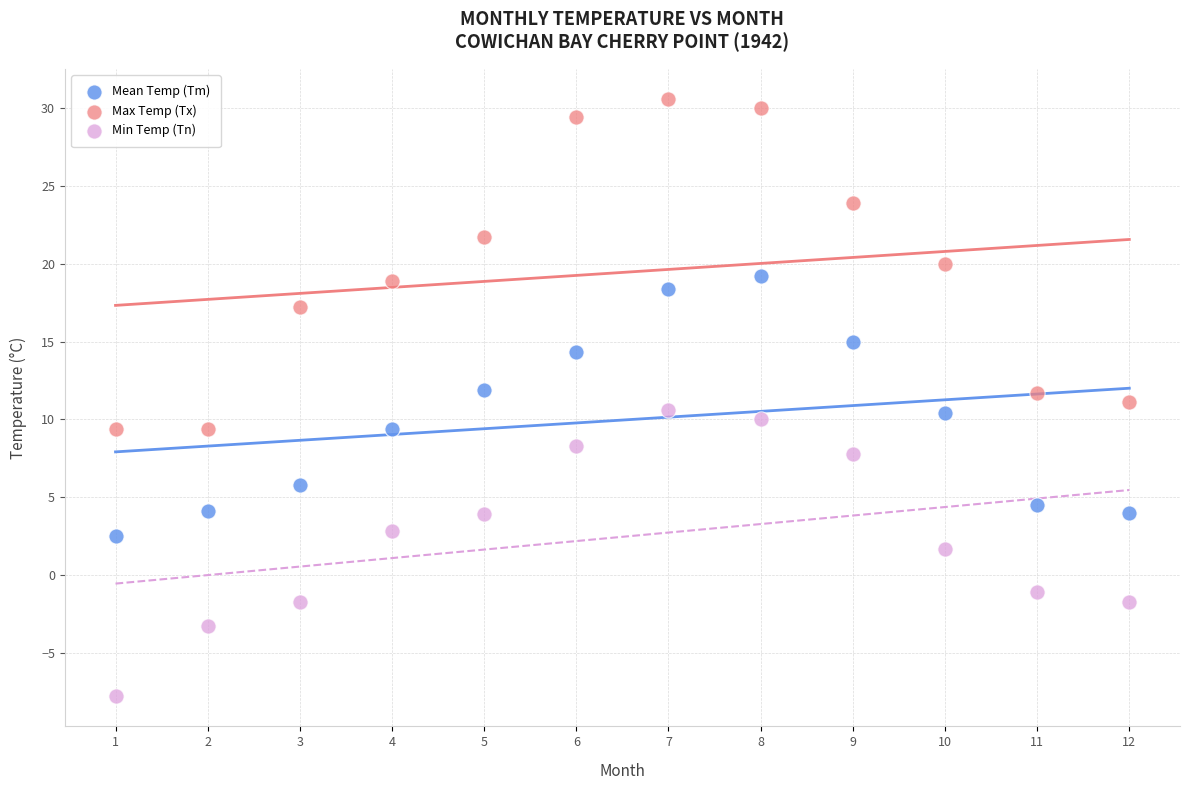

Across all data points, what is the range of Y values (max minus min)?

38.4